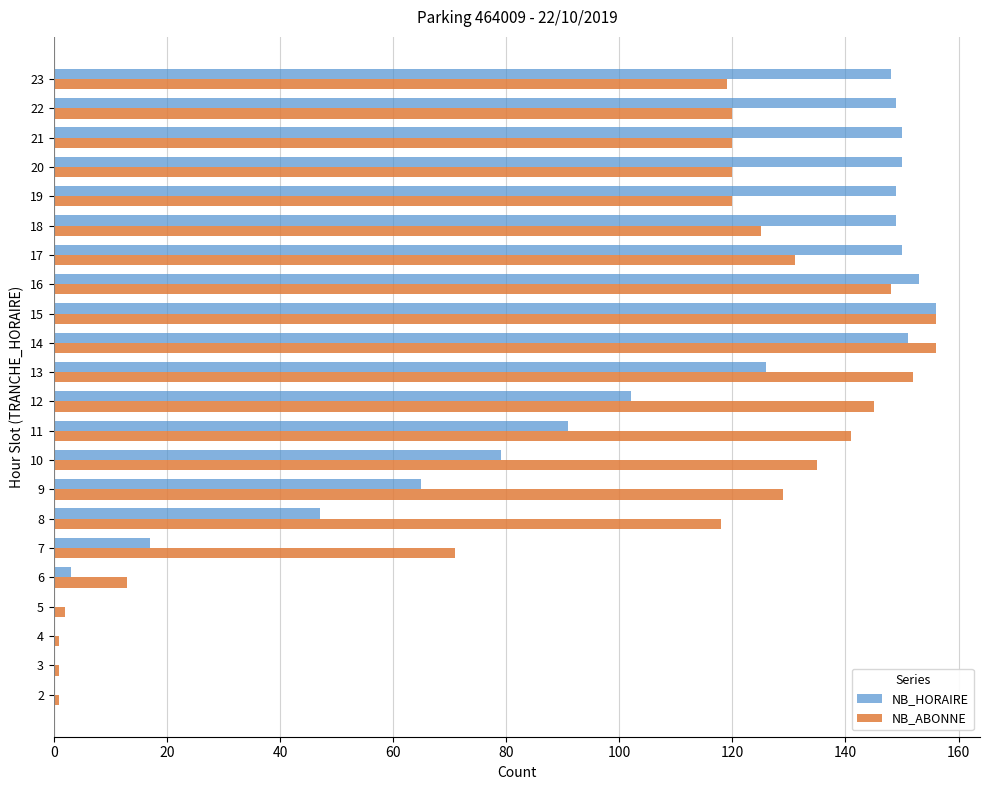

How many data points does each series have?

22